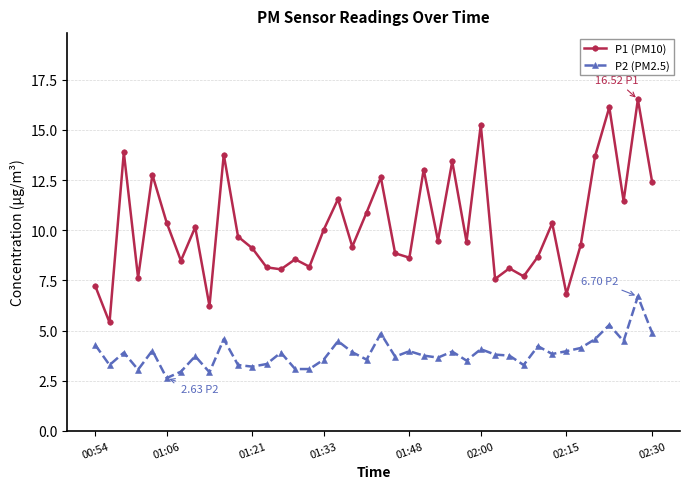

What is the value of the P2 (PM2.5) point at the 23rd from the left?

4.0